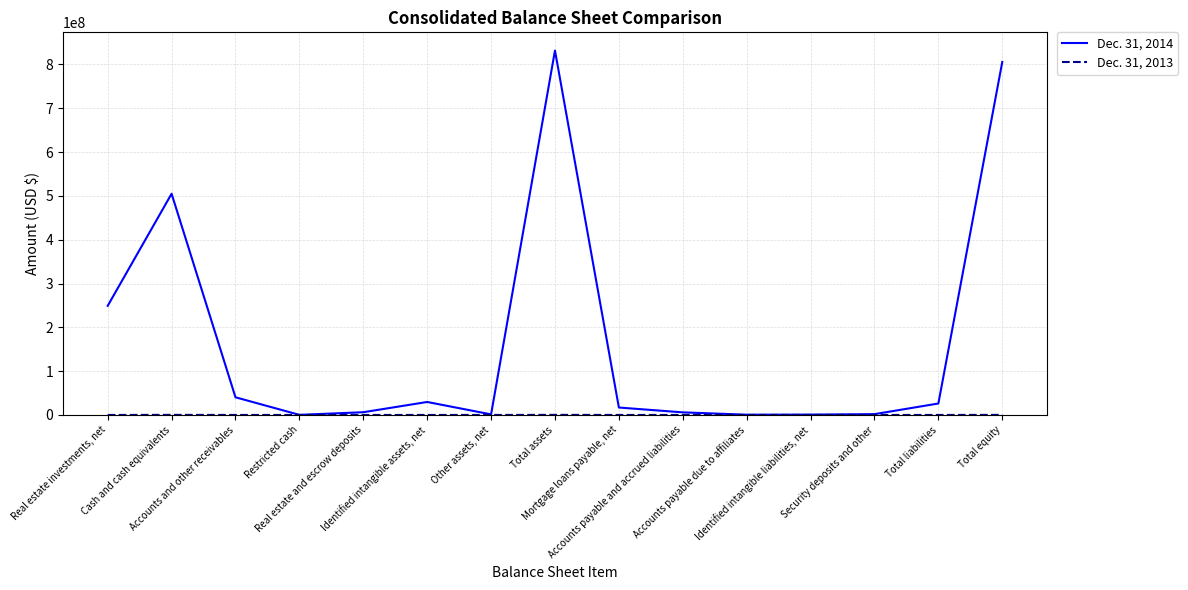

Which series has the largest range (max minus min)?

Dec. 31, 2014